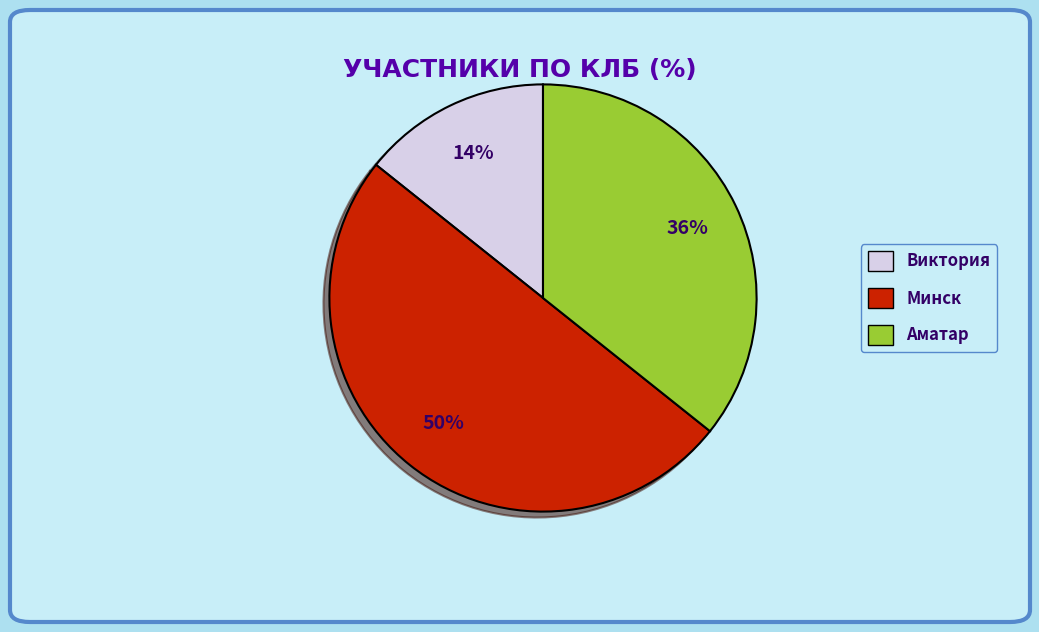

Which category has the biggest portion of the pie?

Минск